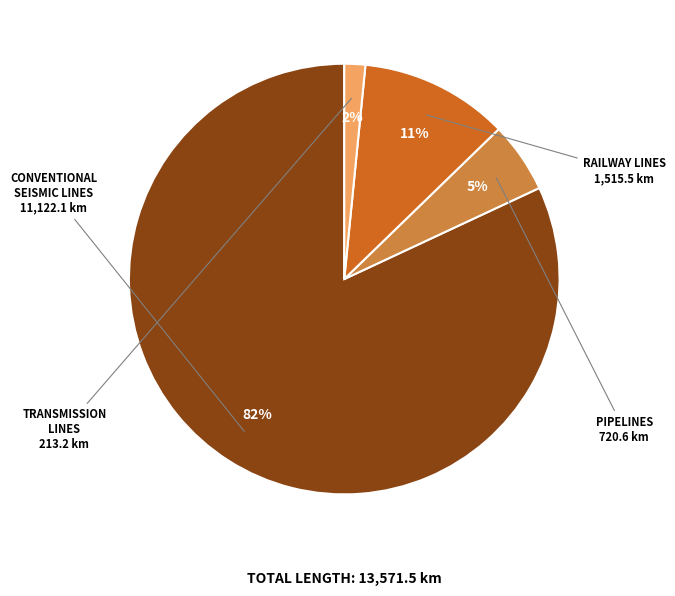

Is there any slice that represents more than half of the pie?

Yes